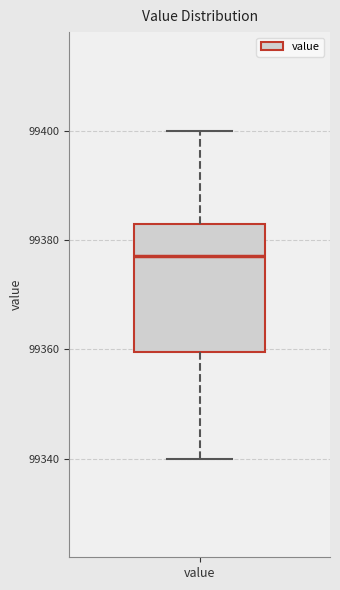

Transcribe this box plot: give where the median line is, the range the box spans, and where the two whiskers end, as read against the y-axis. The values are not printed on the chart, so give them approximately, as read against the axis.

median 99378, box 99360 to 99384, whiskers 99340 to 99400